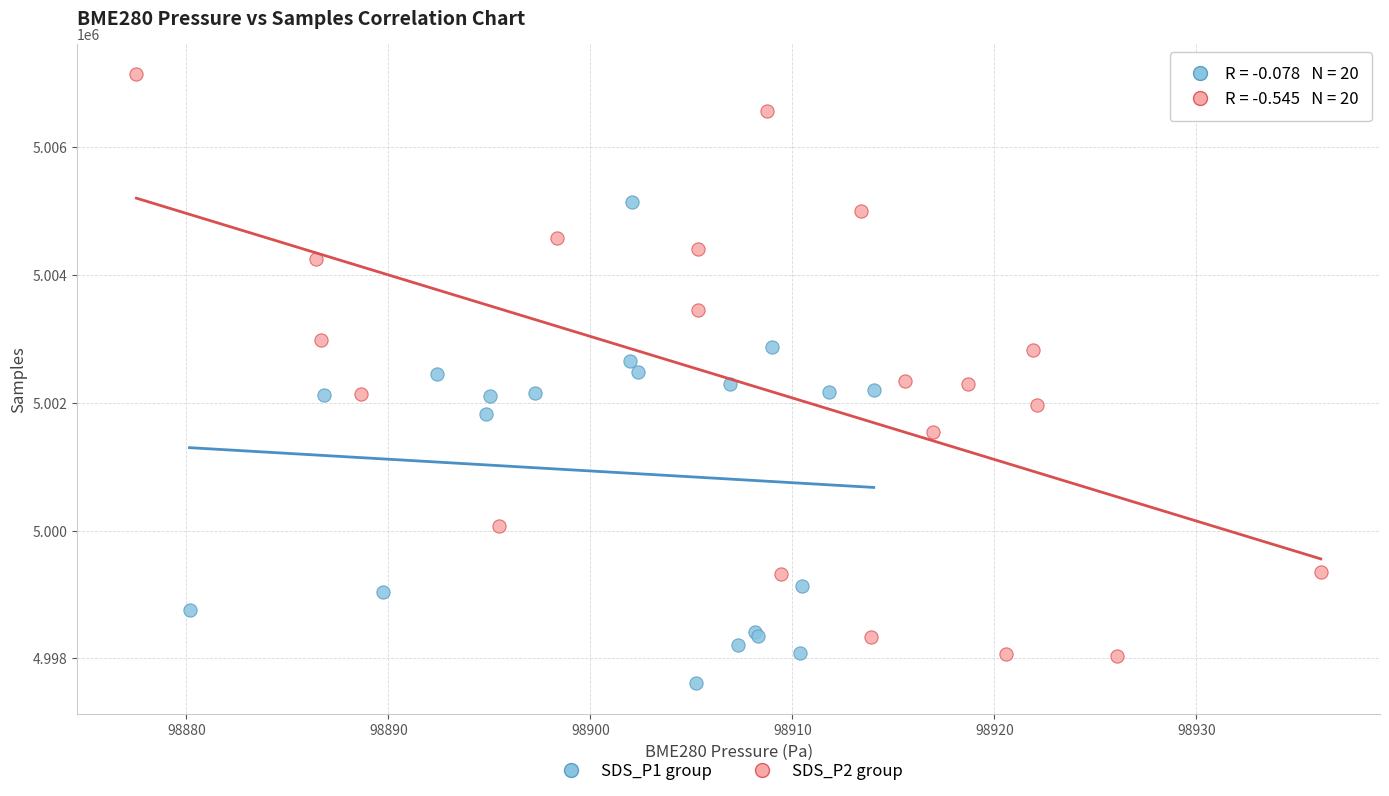

Which series reaches the maximum Y coordinate?

SDS_P2 group